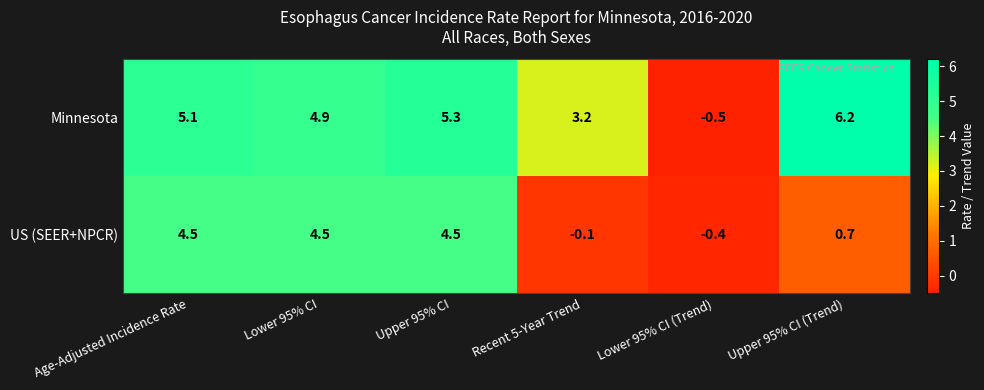

How many data points does each series have?

6